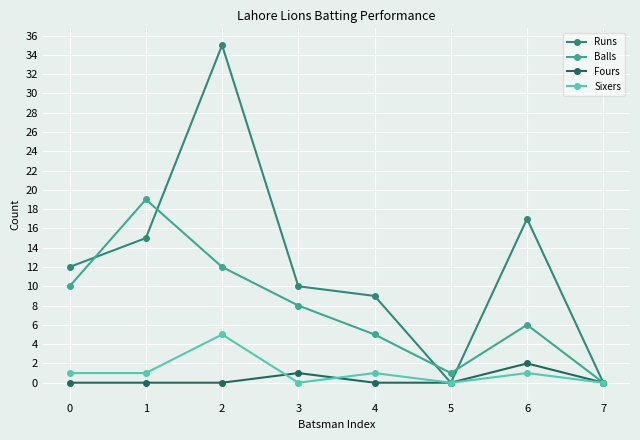

At which category does Runs reach its first local peak?

2